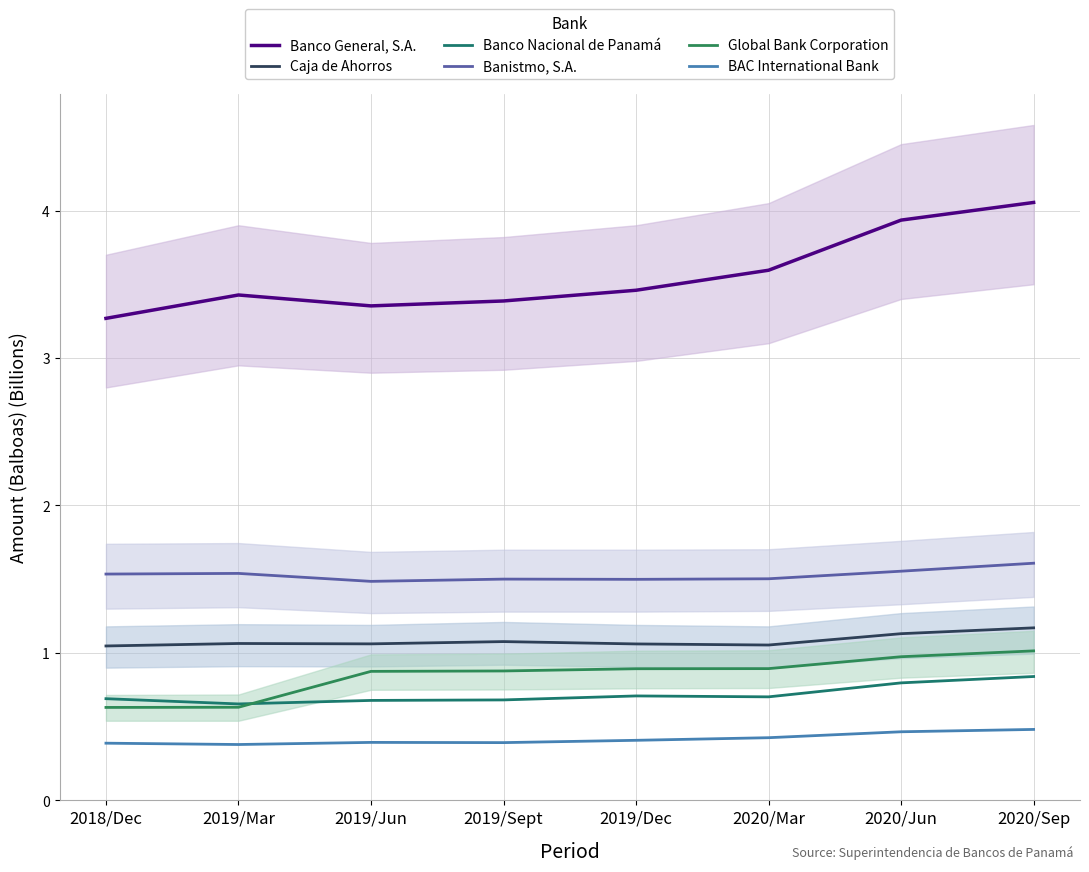

What is the value of the Global Bank Corporation point at the 2nd from the left?

0.6